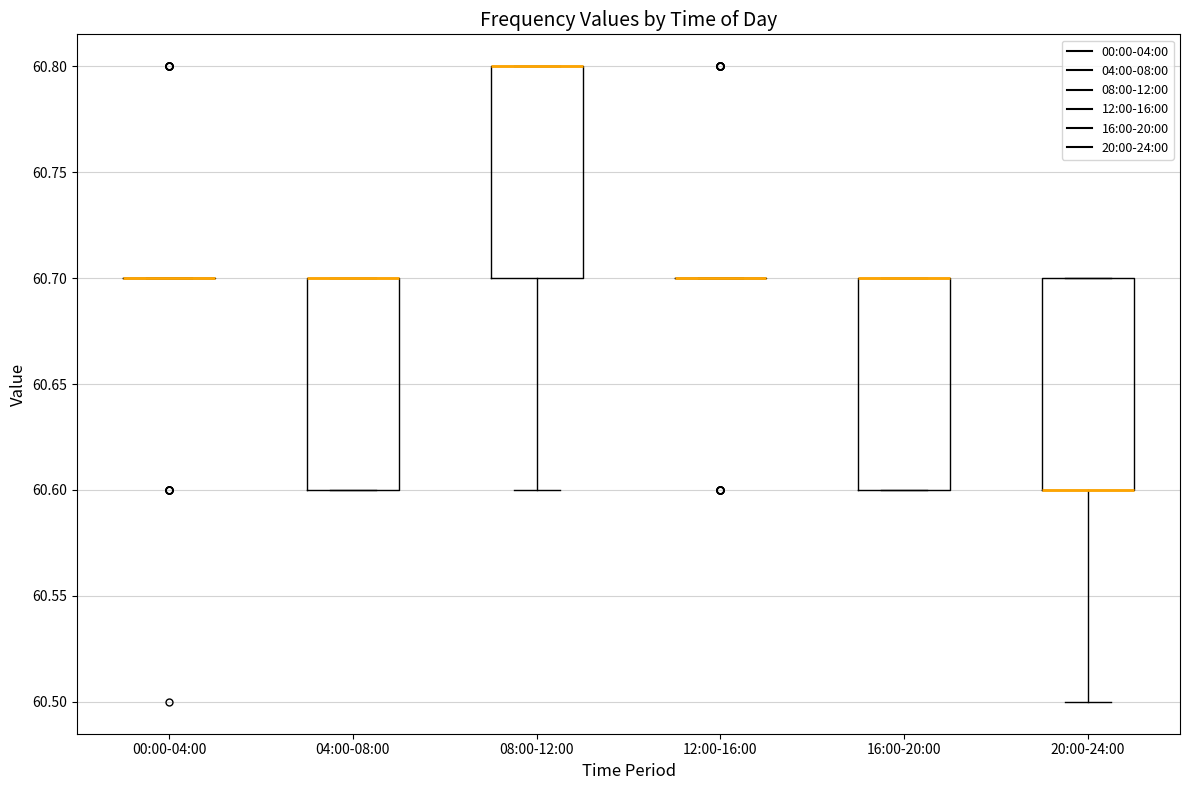

Reading left to right, transcribe this box plot: for each box, give where its median line is, the range the box spans, and where its two whiskers end, as read against the y-axis. The values are not printed on the chart, so give them approximately, as read against the axis.

00:00-04:00: box collapsed to a line at 60.7, whiskers 60.7 to 60.7
04:00-08:00: median 60.7 (drawn on the box's upper edge), box 60.6 to 60.7, whiskers 60.6 to 60.7
08:00-12:00: median 60.8 (drawn on the box's upper edge), box 60.7 to 60.8, whiskers 60.6 to 60.8
12:00-16:00: box collapsed to a line at 60.7, whiskers 60.7 to 60.7
16:00-20:00: median 60.7 (drawn on the box's upper edge), box 60.6 to 60.7, whiskers 60.6 to 60.7
20:00-24:00: median 60.6 (drawn on the box's lower edge), box 60.6 to 60.7, whiskers 60.5 to 60.7